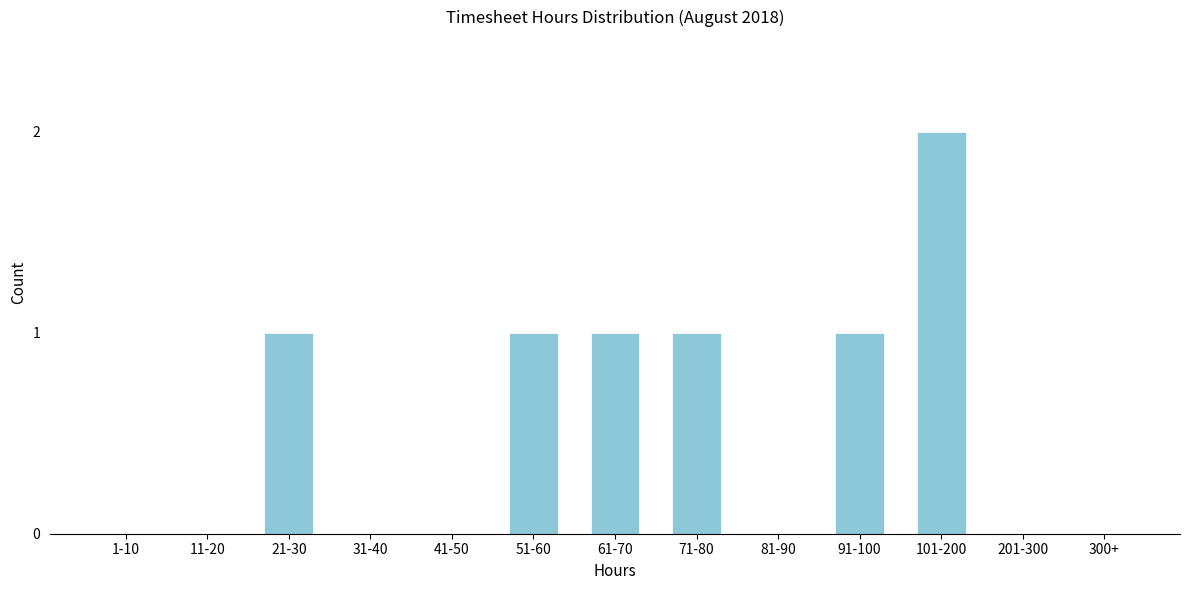

Reading left to right, extract all data points from this chart.

1-10=0	11-20=0	21-30=1	31-40=0	41-50=0	51-60=1	61-70=1	71-80=1	81-90=0	91-100=1	101-200=2	201-300=0	300+=0